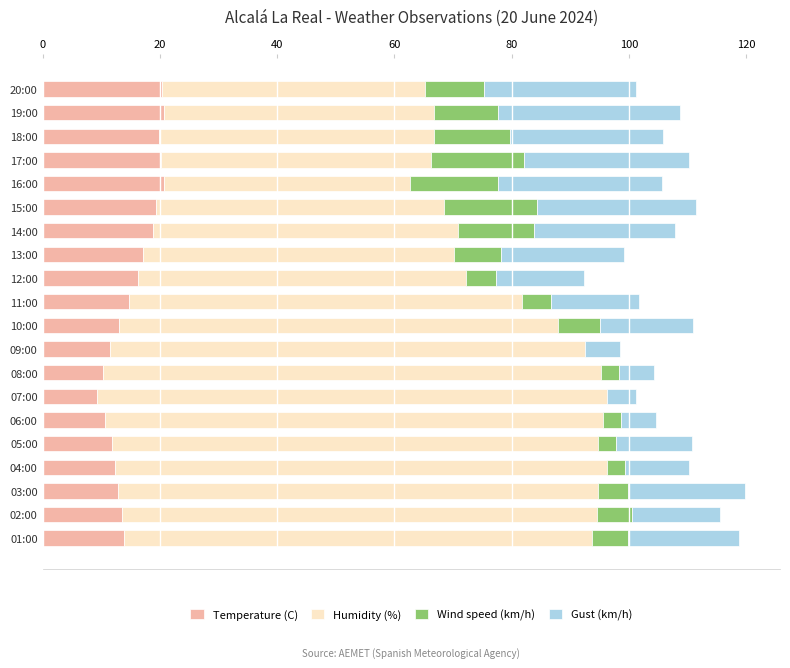

How many series are shown in this chart?

4